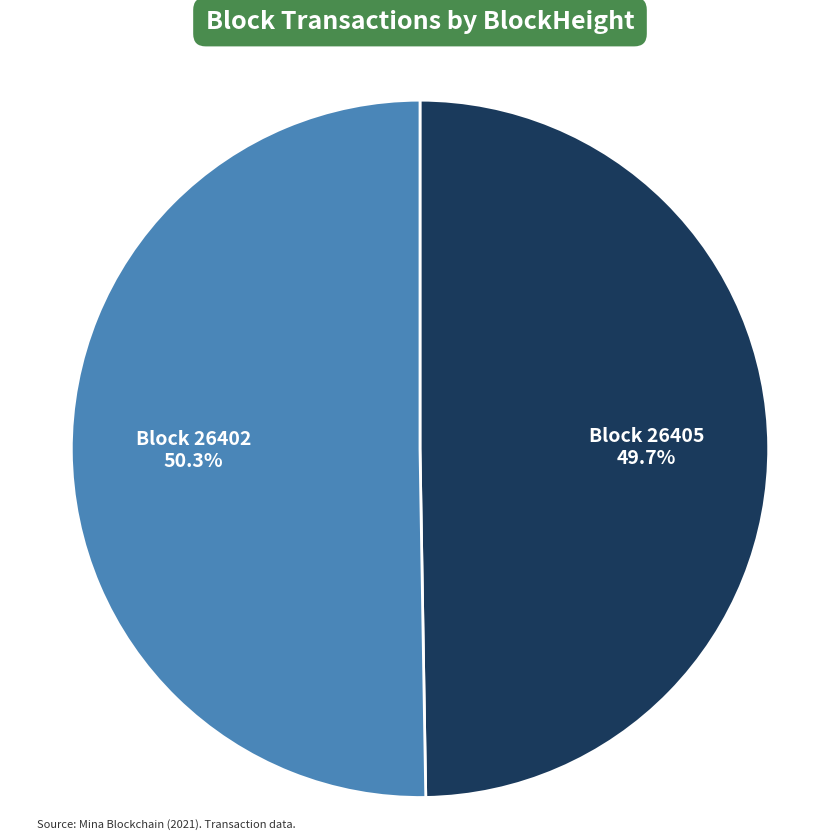

Rank the categories by value from lowest to highest.

Block 26405, Block 26402